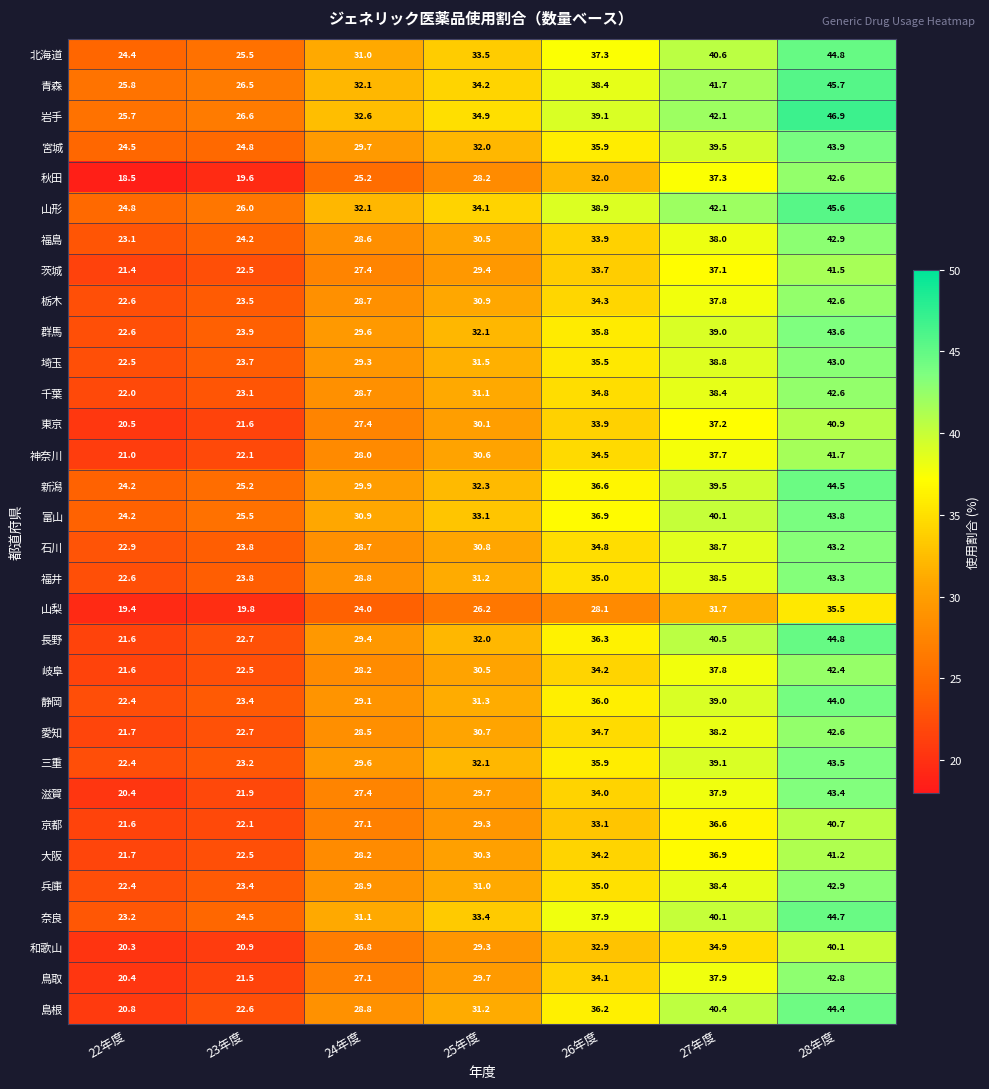

What is the approximate value of 山形 at 23年度?

26.0